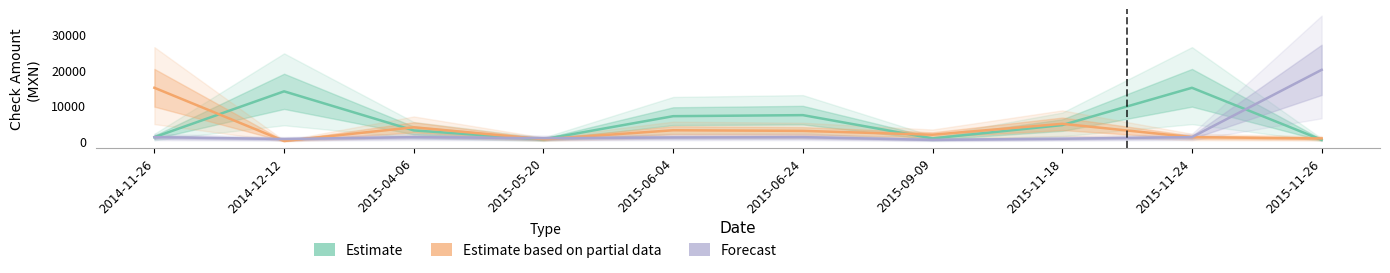

What is the label of the 4th point from the right?

2015-09-09